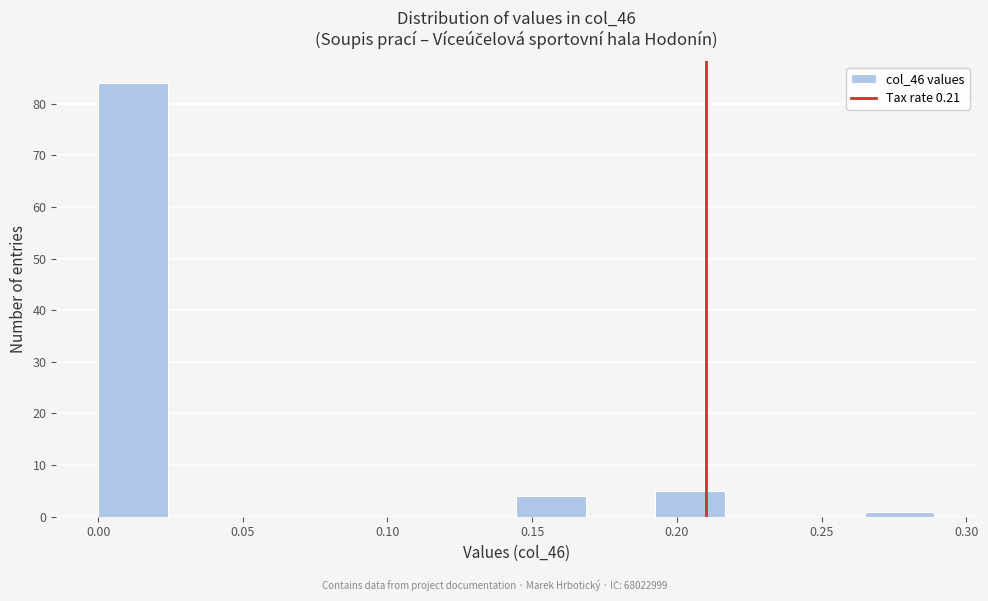

How tall is the bar that spans 0.265 to 0.290 on the x-axis? Neither the bar edges nor the heights are printed on the chart, so give them approximately, as read against the axes.

1